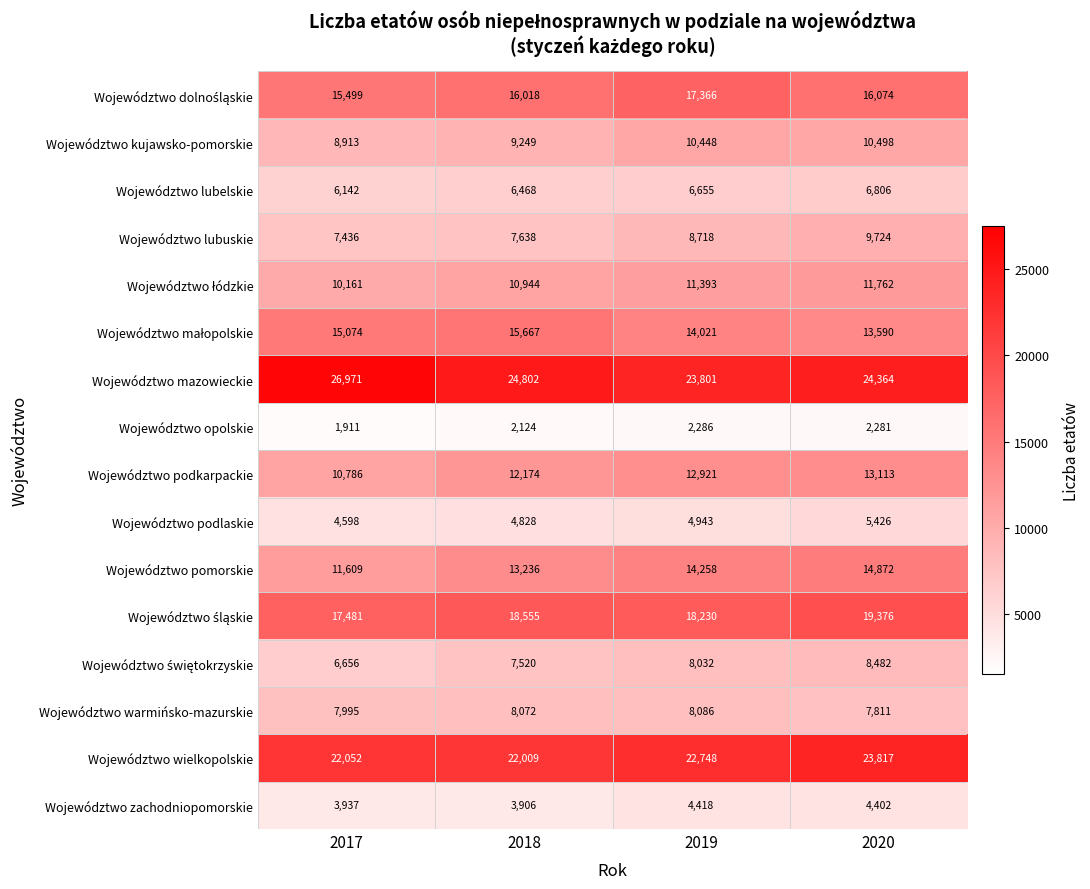

What is the difference between the highest and lowest values at 2017?

25060